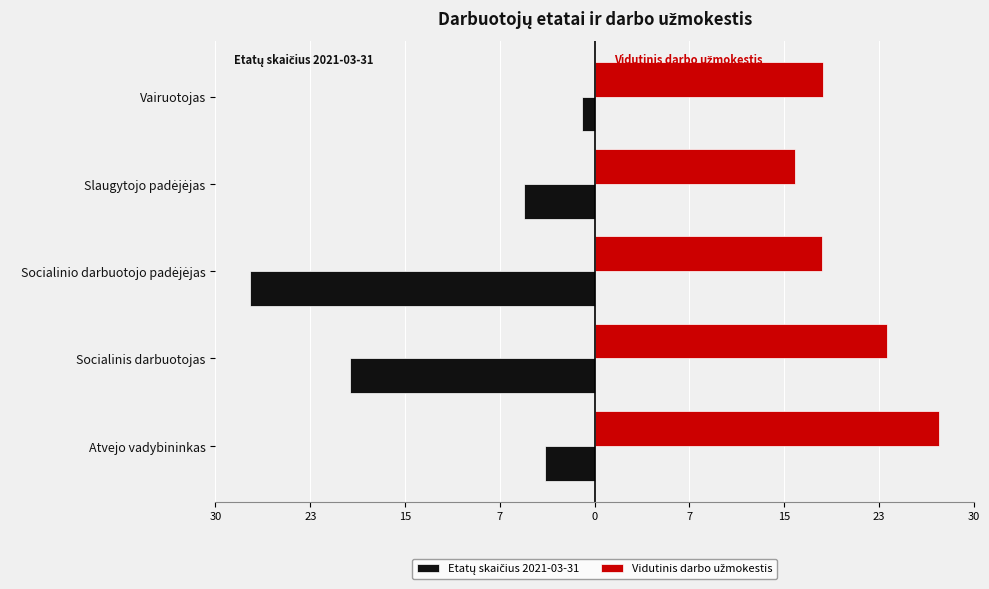

What is the maximum value for Vidutinis darbo užmokestis?

28.0